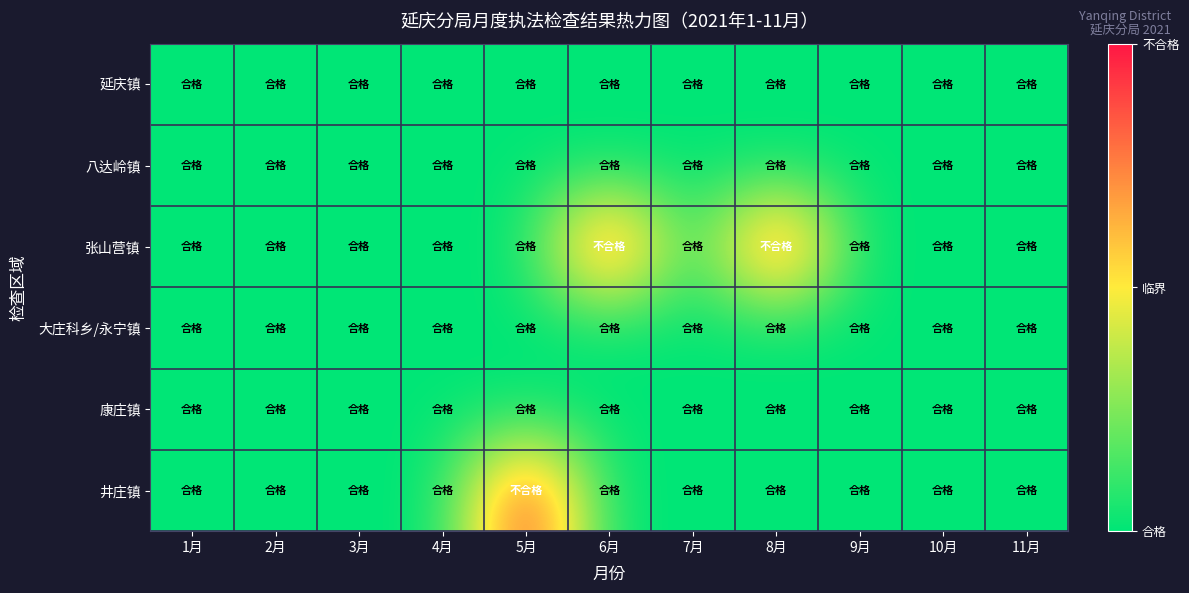

Reading left to right, list all the values displayed in this chart.

延庆镇: 1月=1	2月=1	3月=1	4月=1	5月=1	6月=1	7月=1	8月=1	9月=1	10月=1	11月=1
八达岭镇: 1月=1	2月=1	3月=1	4月=1	5月=1	6月=1	7月=1	8月=1	9月=1	10月=1	11月=1
张山营镇: 1月=1	2月=1	3月=1	4月=1	5月=1	6月=2	7月=1	8月=2	9月=1	10月=1	11月=1
大庄科乡/永宁镇: 1月=1	2月=1	3月=1	4月=1	5月=1	6月=1	7月=1	8月=1	9月=1	10月=1	11月=1
康庄镇: 1月=1	2月=1	3月=1	4月=1	5月=1	6月=1	7月=1	8月=1	9月=1	10月=1	11月=1
井庄镇: 1月=1	2月=1	3月=1	4月=1	5月=2	6月=1	7月=1	8月=1	9月=1	10月=1	11月=1